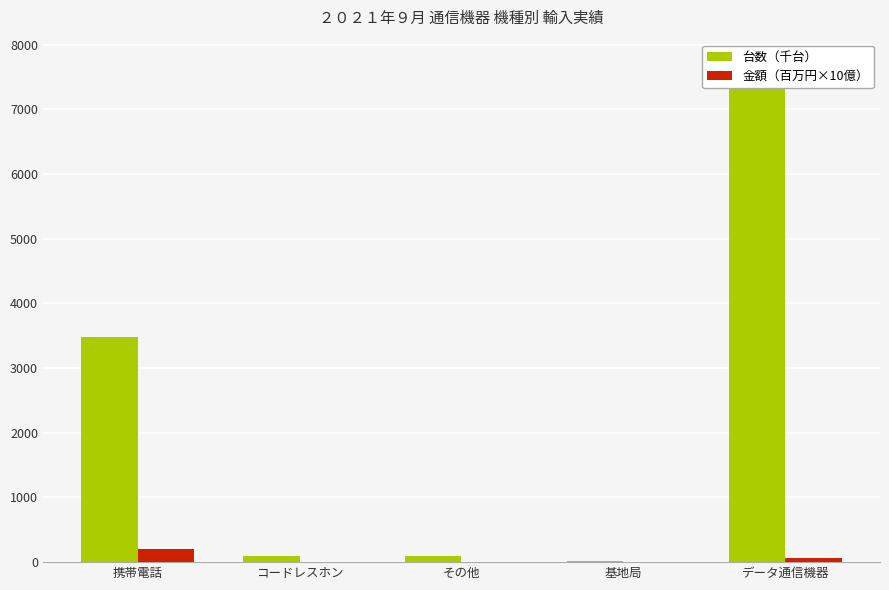

List the labels in order of 台数（千台） value, smallest first.

基地局, その他, コードレスホン, 携帯電話, データ通信機器